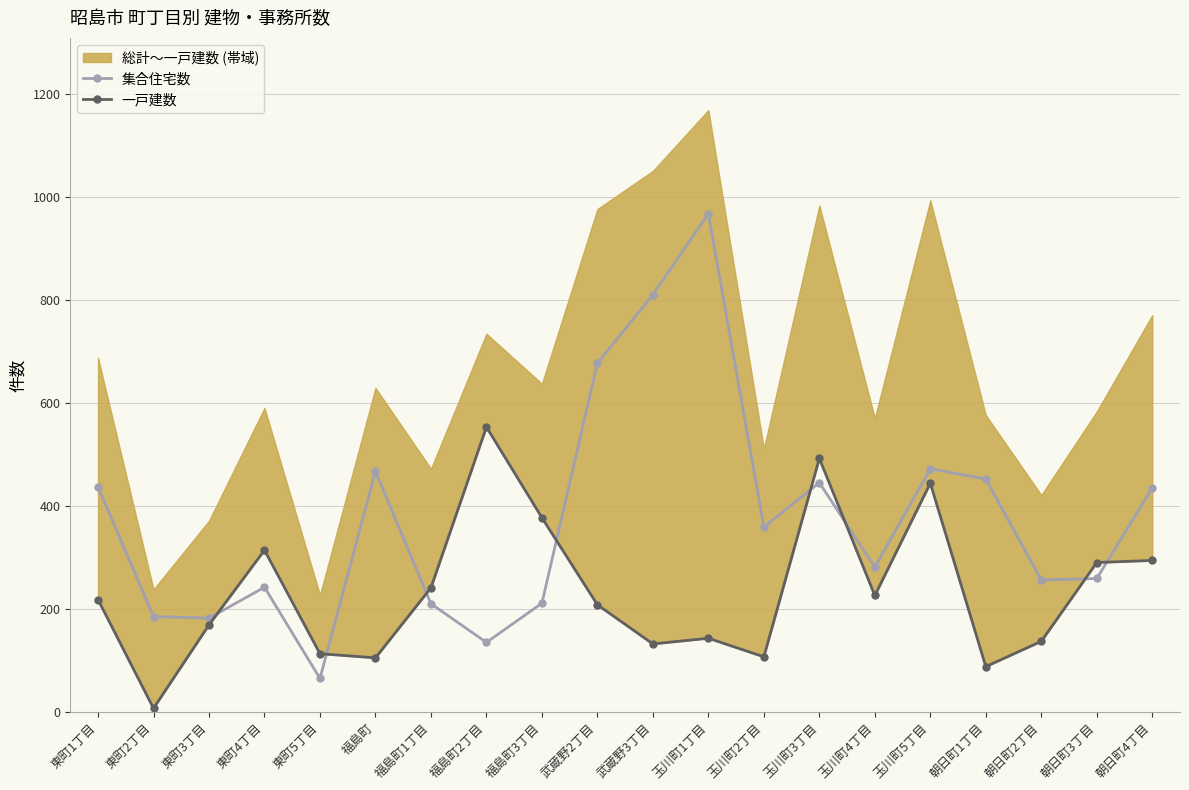

At which label does 一戸建数 first exceed 218?

東町4丁目